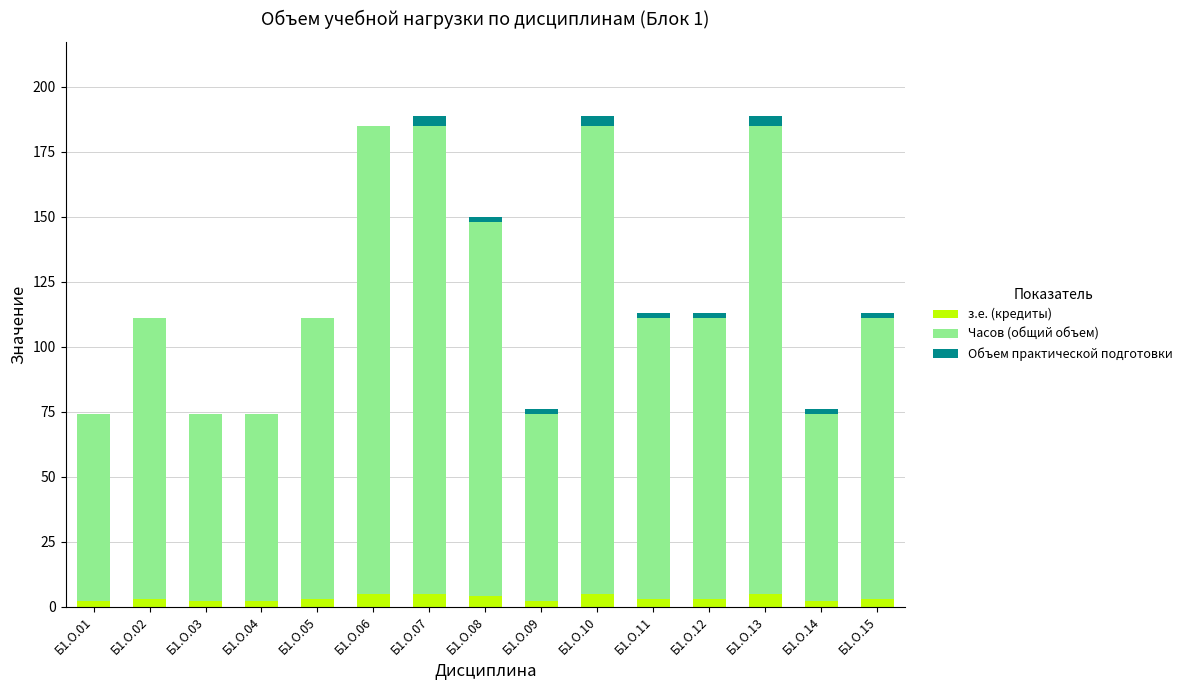

What is the sum of all з.е. (кредиты) values?

49